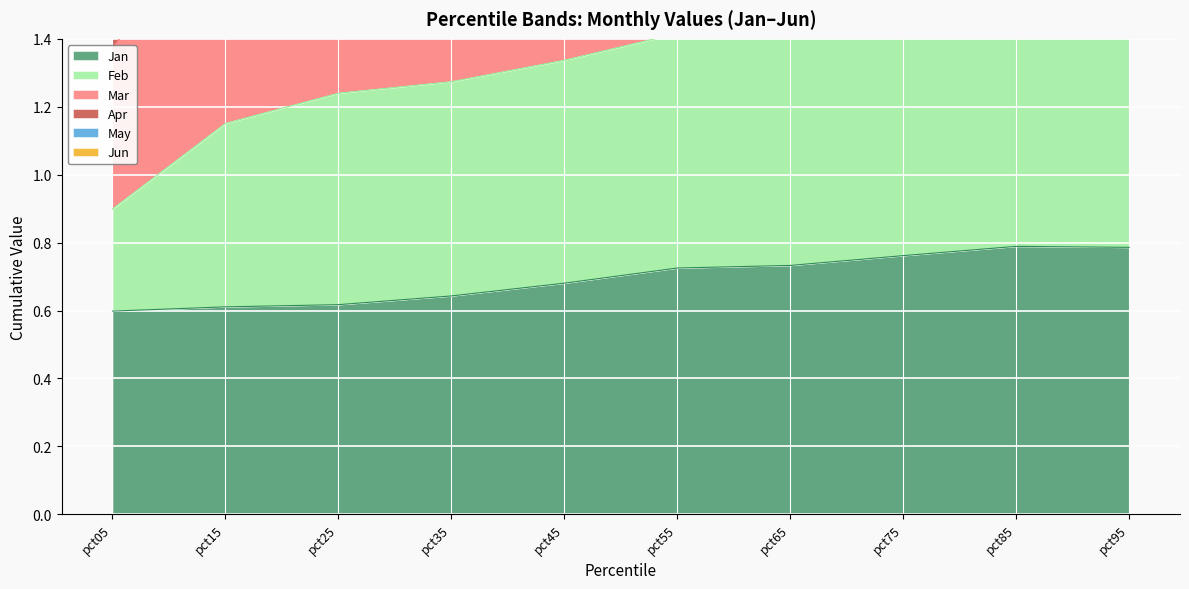

Rank the series by their average value, from highest to lowest.

Apr, Mar, Feb, Jan